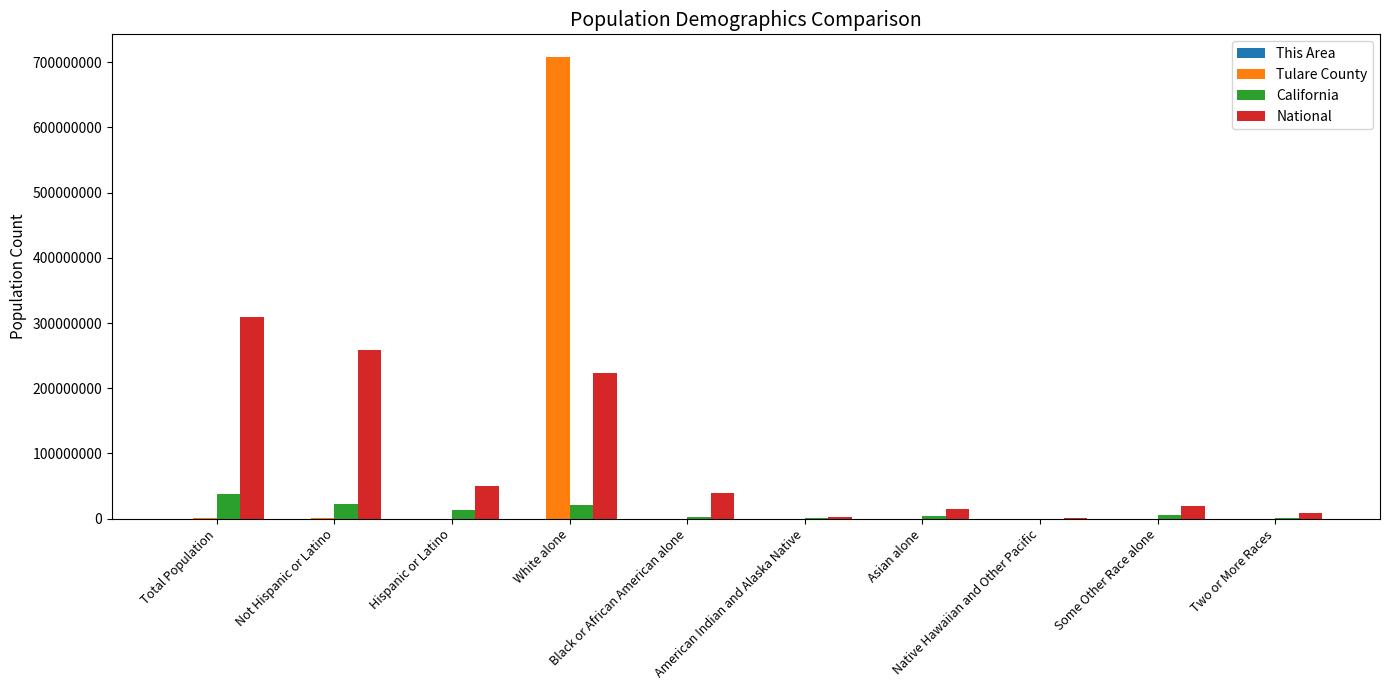

What is the highest value of the National series?

308745538